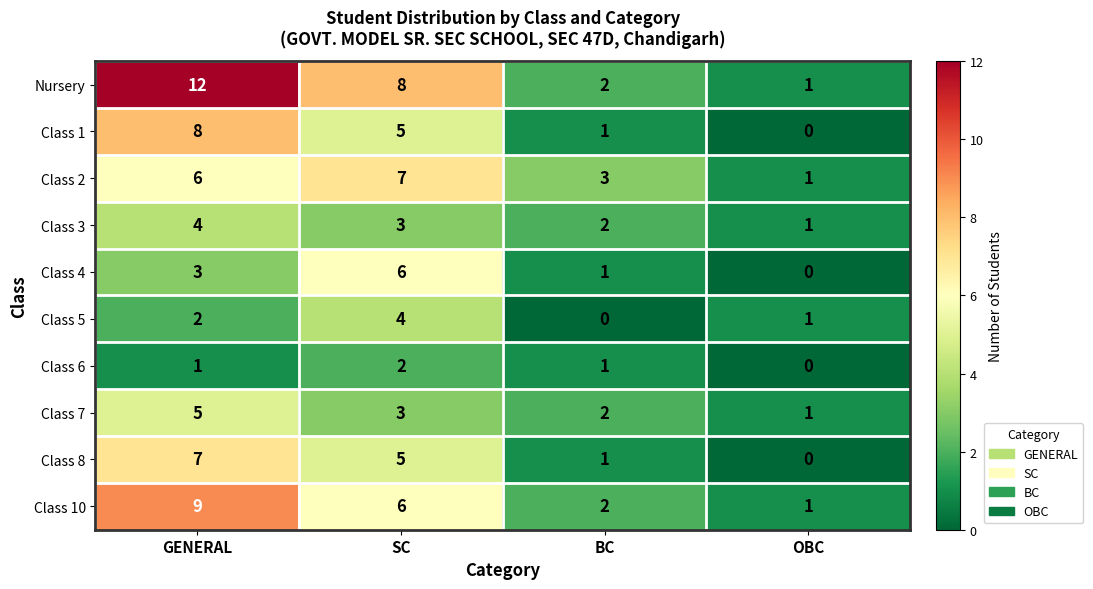

The Class 10 series shows 1 at OBC. True or false?

True